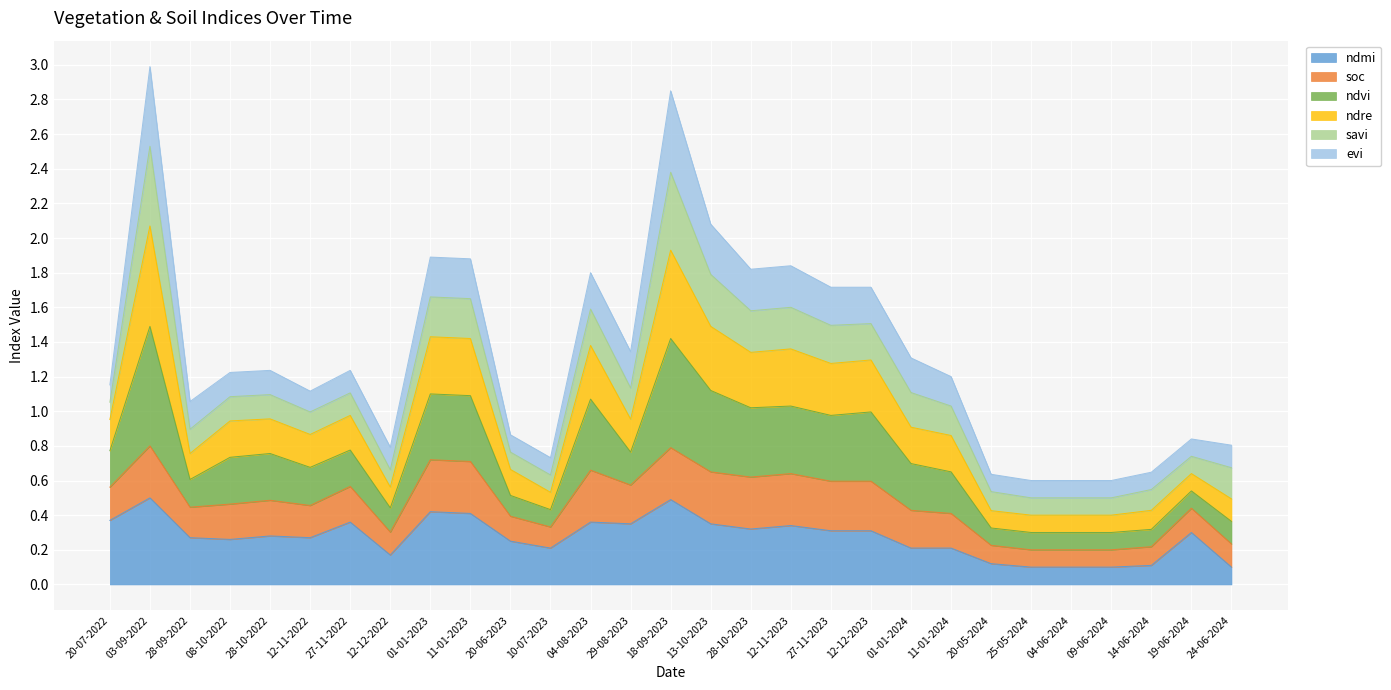

True or false: ndmi has a value of 0.4 at 11-01-2023.

True